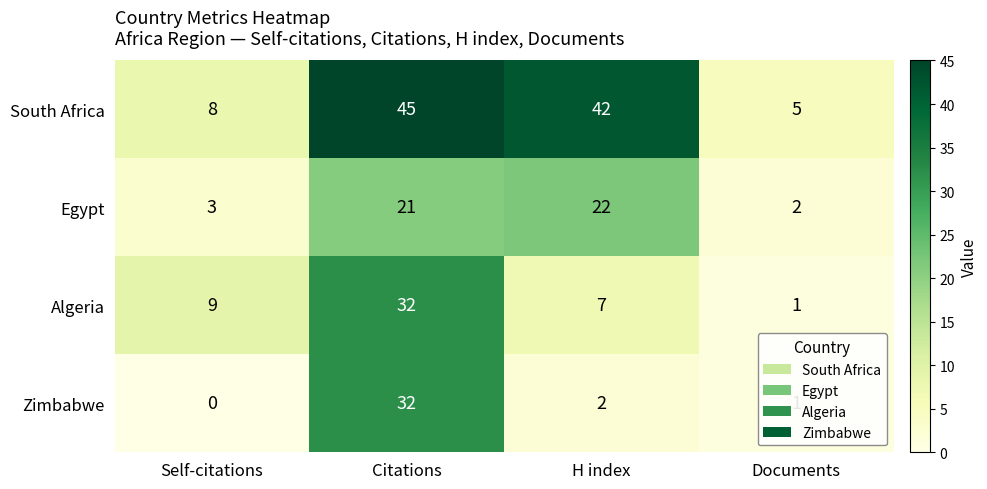

Where is South Africa nearest to the value 25?

Self-citations